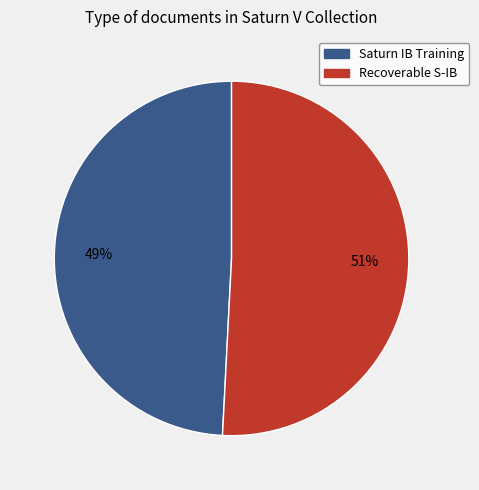

To the nearest percent, what is the average slice percentage?

50%